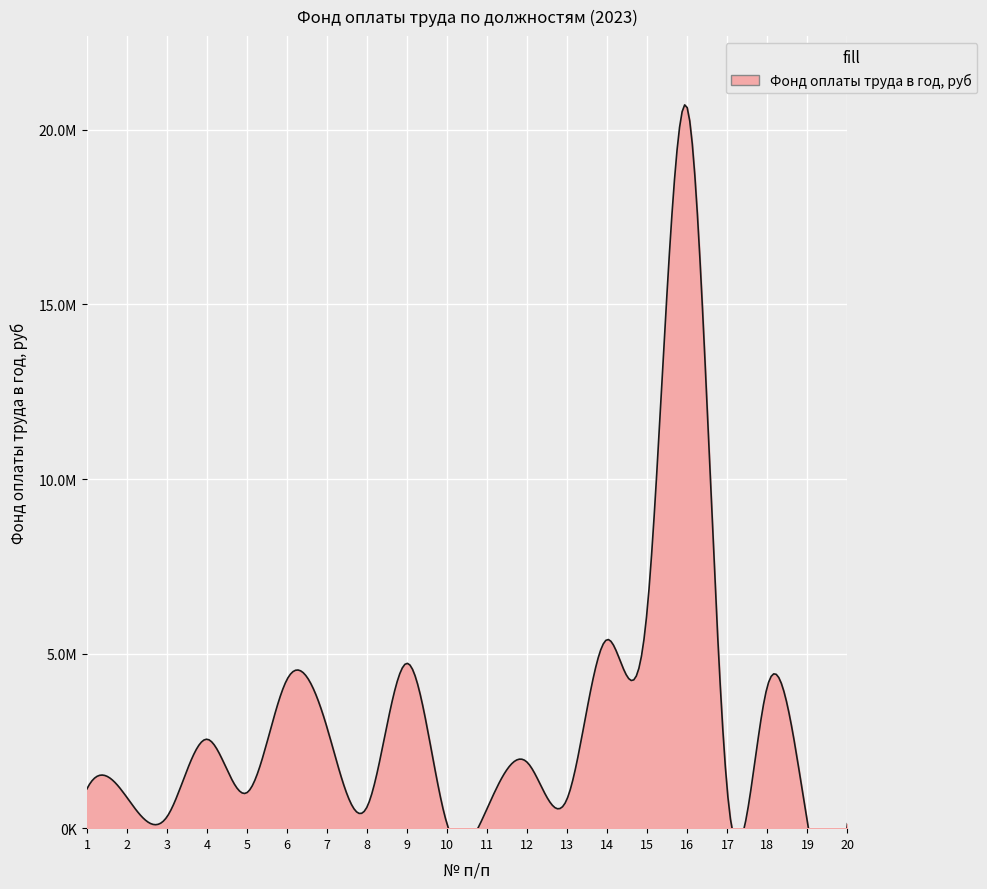

What is the ratio of the value at 12 to the value at 2?

2.1